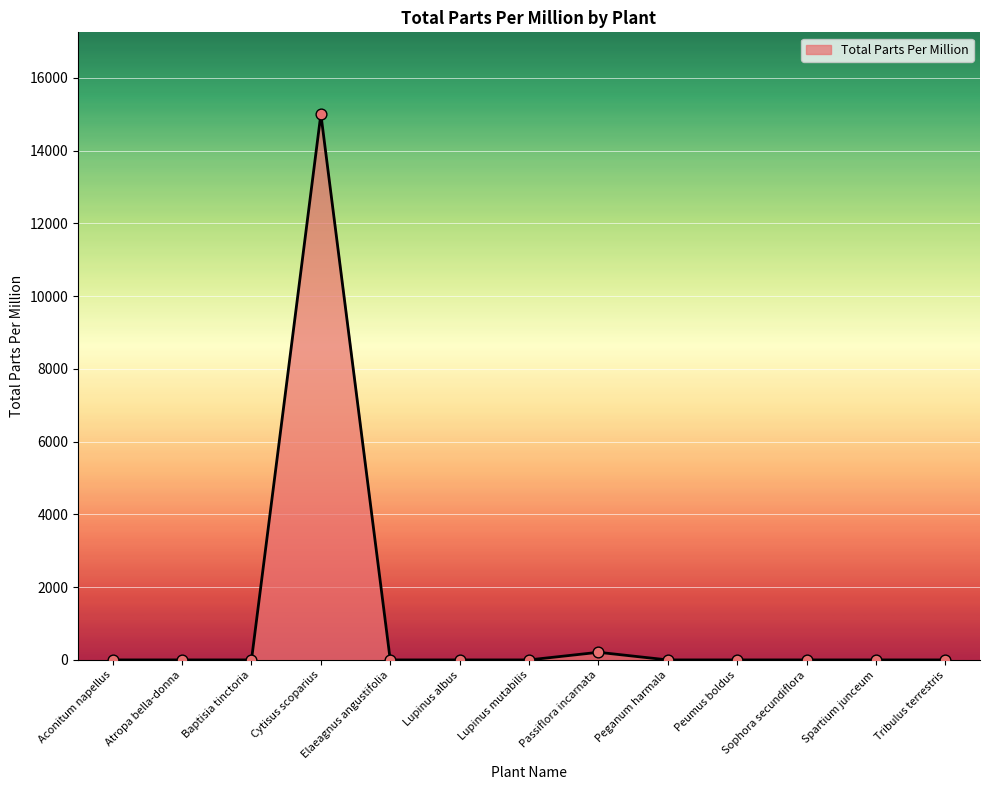

Which has a higher value, Atropa bella-donna or Cytisus scoparius?

Cytisus scoparius